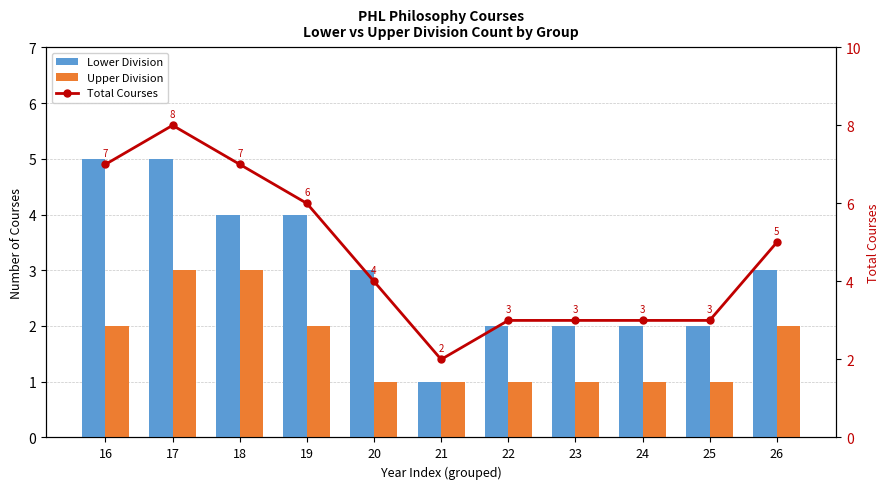

List the series in order of their peak value, highest first.

Total Courses, Lower Division, Upper Division